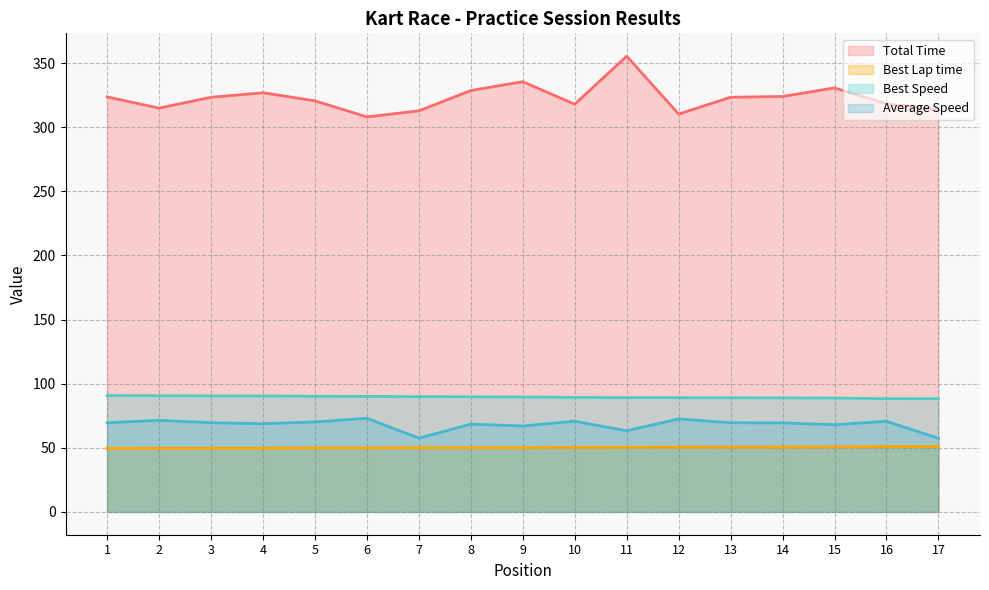

Where does the Total Time series first go above 323?

1